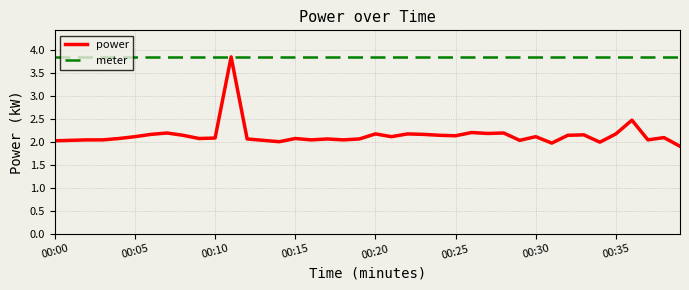

Which series has the largest total across all categories?

meter